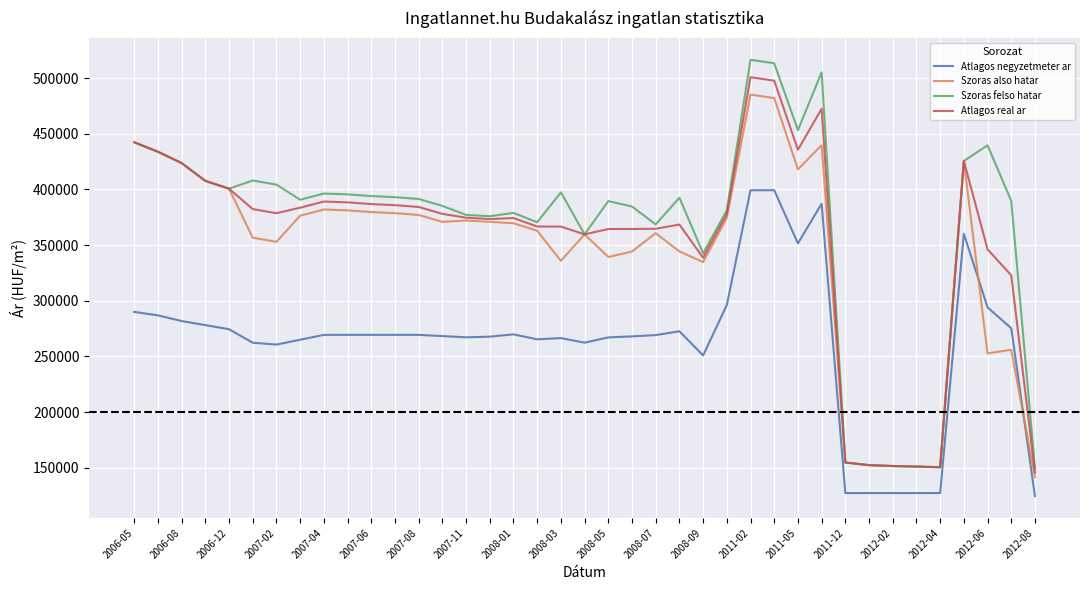

True or false: Atlagos real ar and Atlagos negyzetmeter ar intersect in this chart.

False